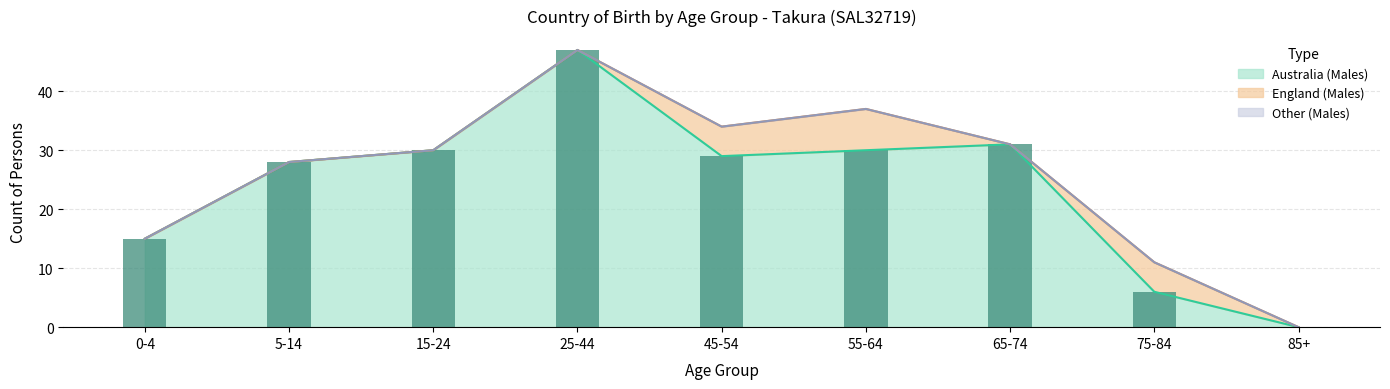

Reading left to right, transcribe all the data shown in this chart.

Australia (Males): 0-4=15	5-14=28	15-24=30	25-44=47	45-54=29	55-64=30	65-74=31	75-84=6	85+=0
England (Males): 0-4=0	5-14=0	15-24=0	25-44=0	45-54=5	55-64=7	65-74=0	75-84=5	85+=0
Other (Males): 0-4=0	5-14=0	15-24=0	25-44=0	45-54=0	55-64=0	65-74=0	75-84=0	85+=0